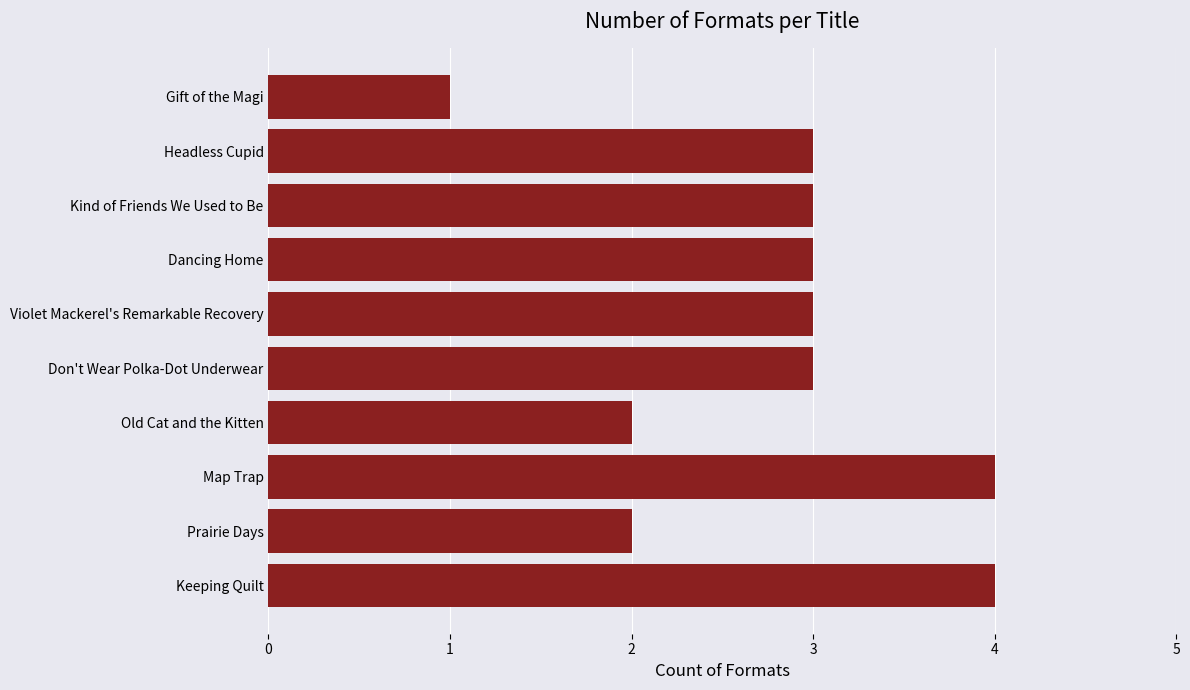

The value at Keeping Quilt is 6. True or false?

False